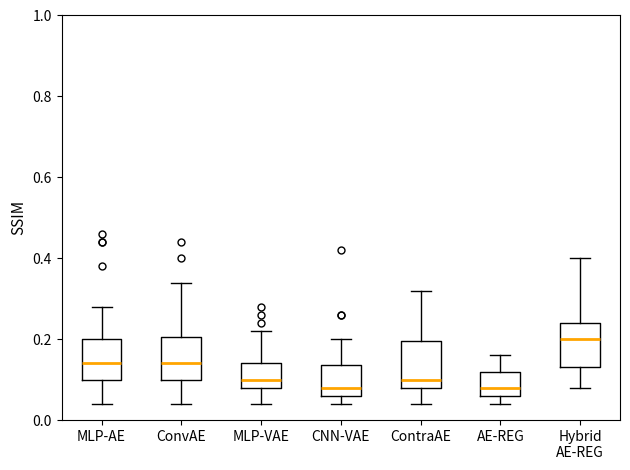

Reading left to right, transcribe this box plot: for each box, give where its median line is, the range the box spans, and where its two whiskers end, as read against the y-axis. The values are not printed on the chart, so give them approximately, as read against the axis.

MLP-AE: median 0.14, box 0.10 to 0.20, whiskers 0.04 to 0.28
ConvAE: median 0.14, box 0.10 to 0.20, whiskers 0.04 to 0.34
MLP-VAE: median 0.10, box 0.08 to 0.14, whiskers 0.04 to 0.22
CNN-VAE: median 0.08, box 0.06 to 0.14, whiskers 0.04 to 0.20
ContraAE: median 0.10, box 0.08 to 0.20, whiskers 0.04 to 0.32
AE-REG: median 0.08, box 0.06 to 0.12, whiskers 0.04 to 0.16
Hybrid AE-REG: median 0.20, box 0.14 to 0.24, whiskers 0.08 to 0.40